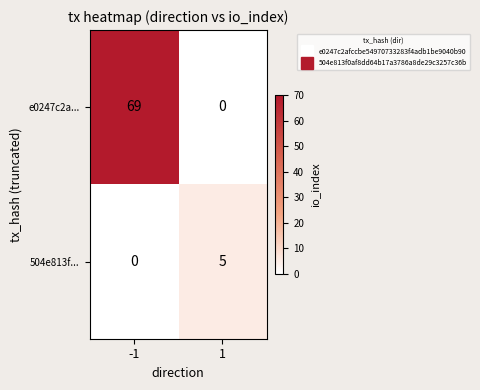

Rank the series by their average value, from lowest to highest.

504e813f..., e0247c2a...